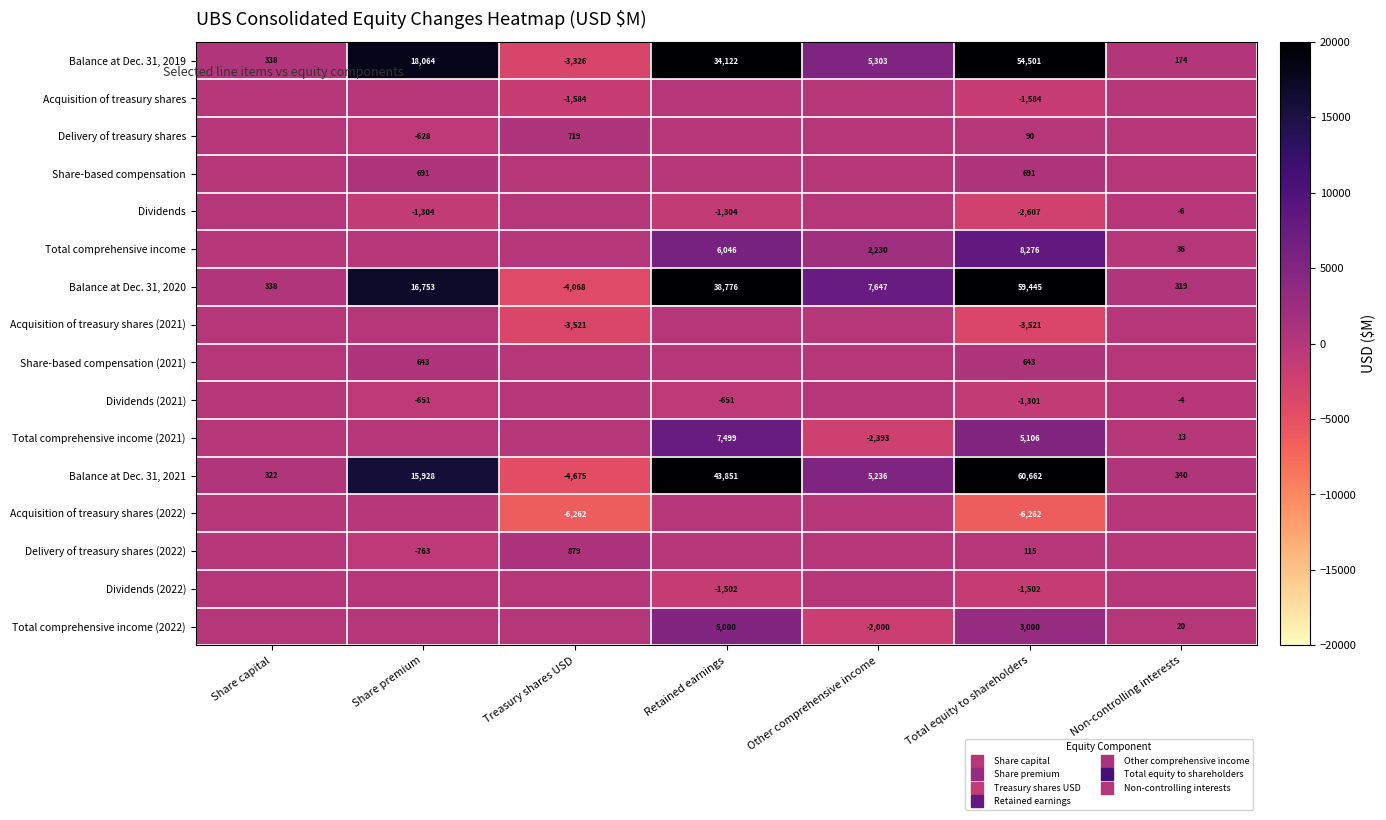

How many negative values does the Balance at Dec. 31, 2020 series have?

1